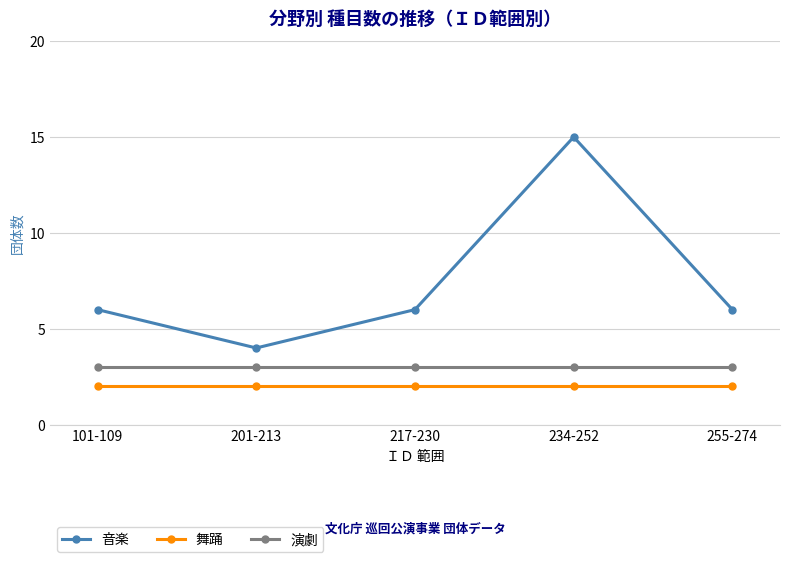

Count the number of categories in the chart.

5